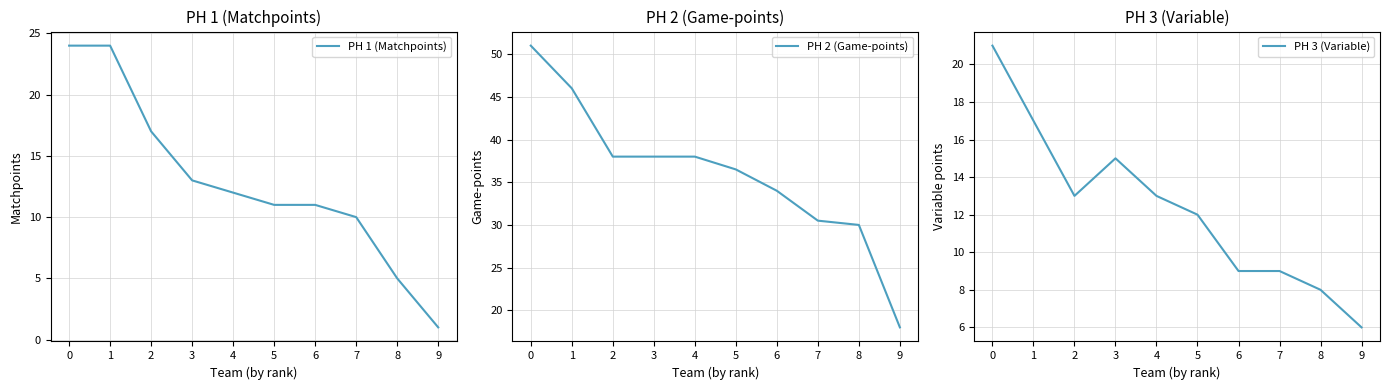

True or false: PH 1 (Matchpoints) and PH 2 (Game-points) intersect in this chart.

False